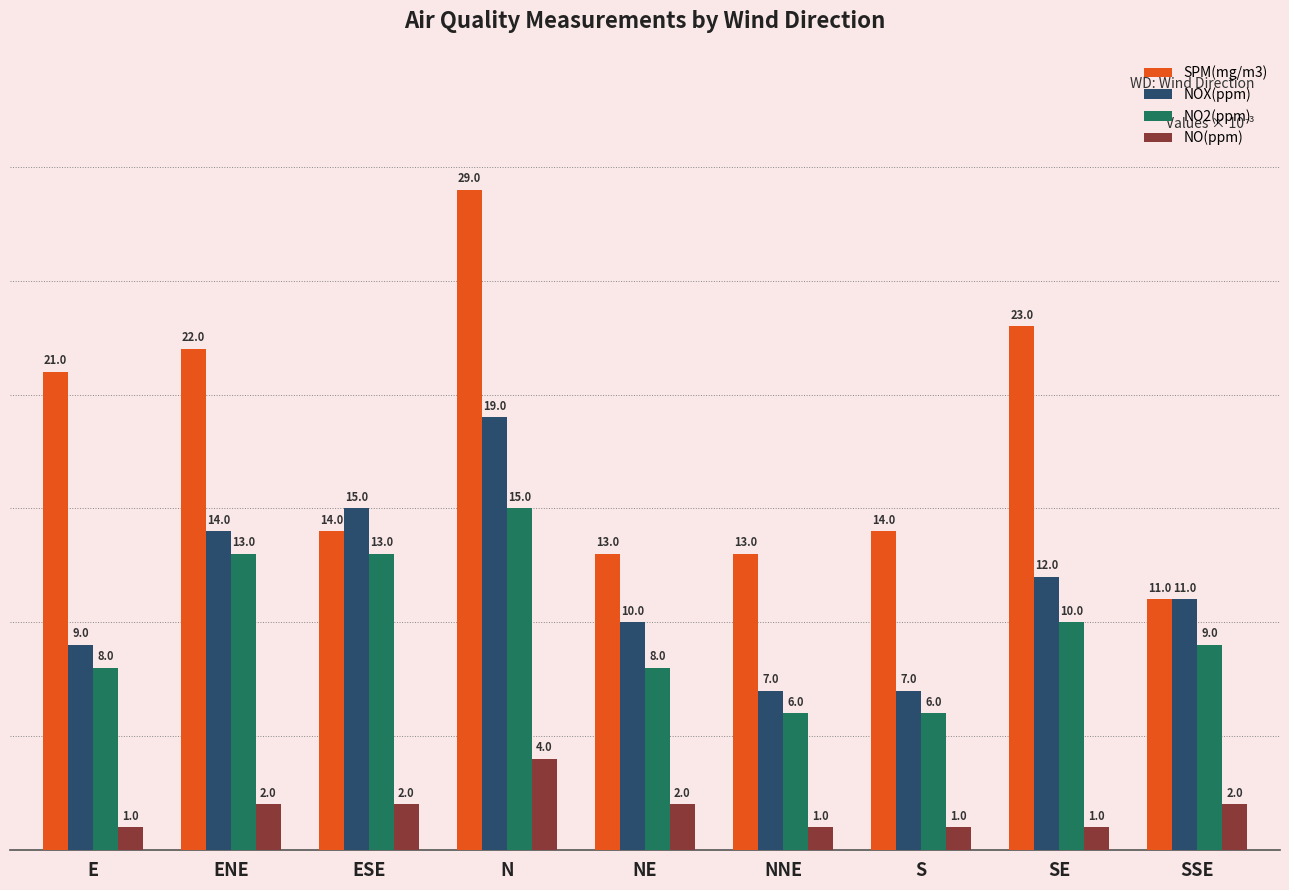

At NE, list the series in order from smallest to largest.

NO(ppm), NO2(ppm), NOX(ppm), SPM(mg/m3)